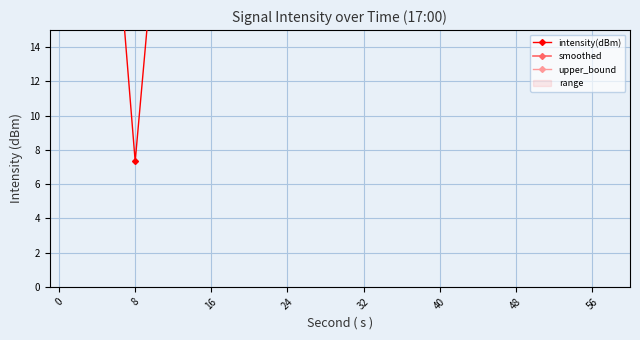

Reading left to right, what are all the values shown in this chart?

intensity(dBm): 31.3	32.5	34.0	21.1	7.3	19.8	27.2	30.0	24.5	36.8	29.8	27.1	29.4	33.4	25.9	28.2	21.7	34.0	30.8	29.7	36.3	30.7	30.9	31.9	30.5	35.5	30.9	36.6	35.2	35.5
smoothed: 30.5	31.2	31.9	28.8	24.0	24.5	26.8	28.5	27.2	30.7	30.2	29.5	29.8	30.9	29.0	28.5	27.0	29.5	30.2	30.0	31.5	30.9	30.8	31.2	30.7	32.5	32.0	33.2	33.5	33.8
upper_bound: 37.0	37.5	39.0	36.0	32.0	33.0	35.5	37.0	35.5	40.0	38.0	36.5	37.0	38.5	36.5	37.0	35.0	38.0	38.0	37.5	39.5	38.5	38.5	39.0	38.5	40.5	39.5	41.0	41.0	41.0